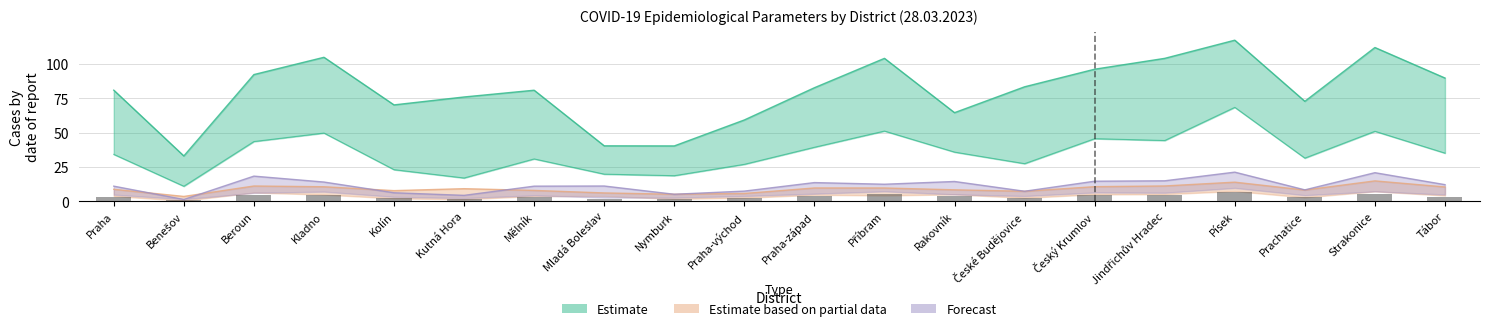

What is the label of the 6th bar from the right?

Český Krumlov